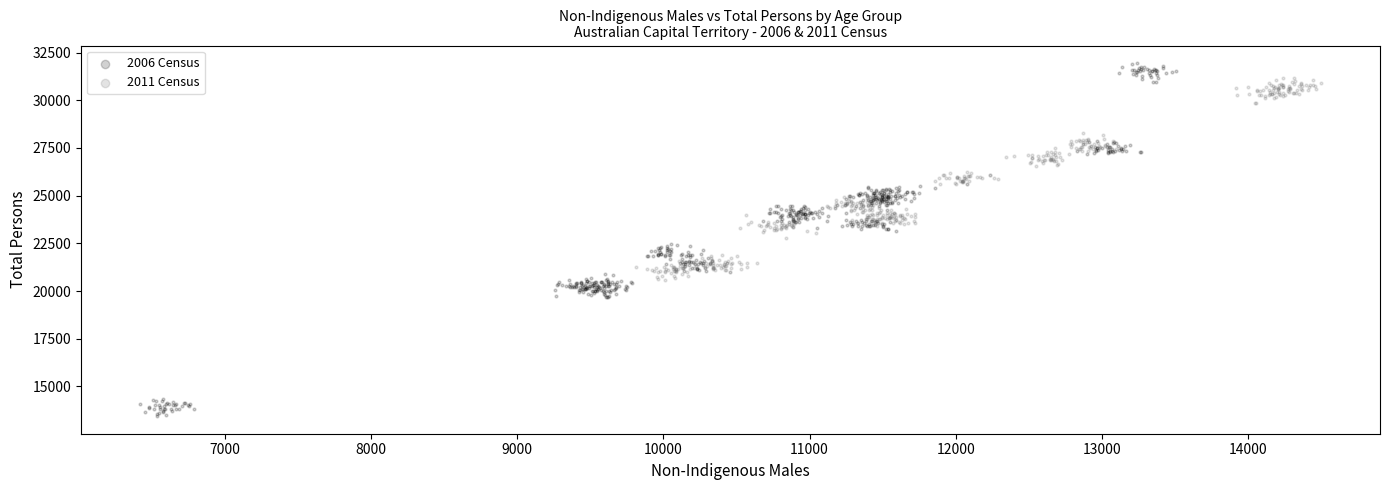

Which series contains the lowest Y value?

2006 Census